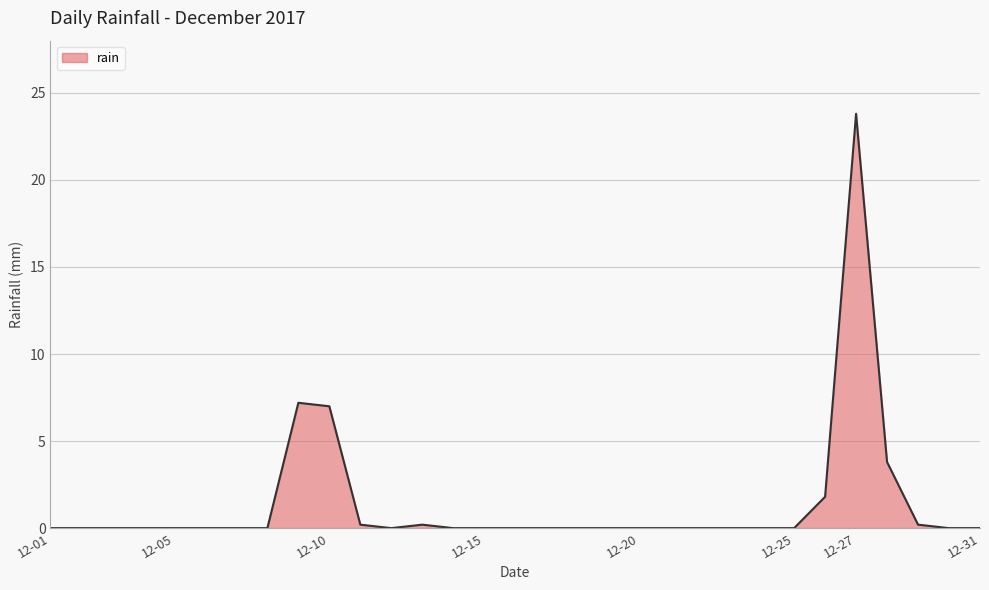

What is the difference between the maximum and minimum values?

23.8